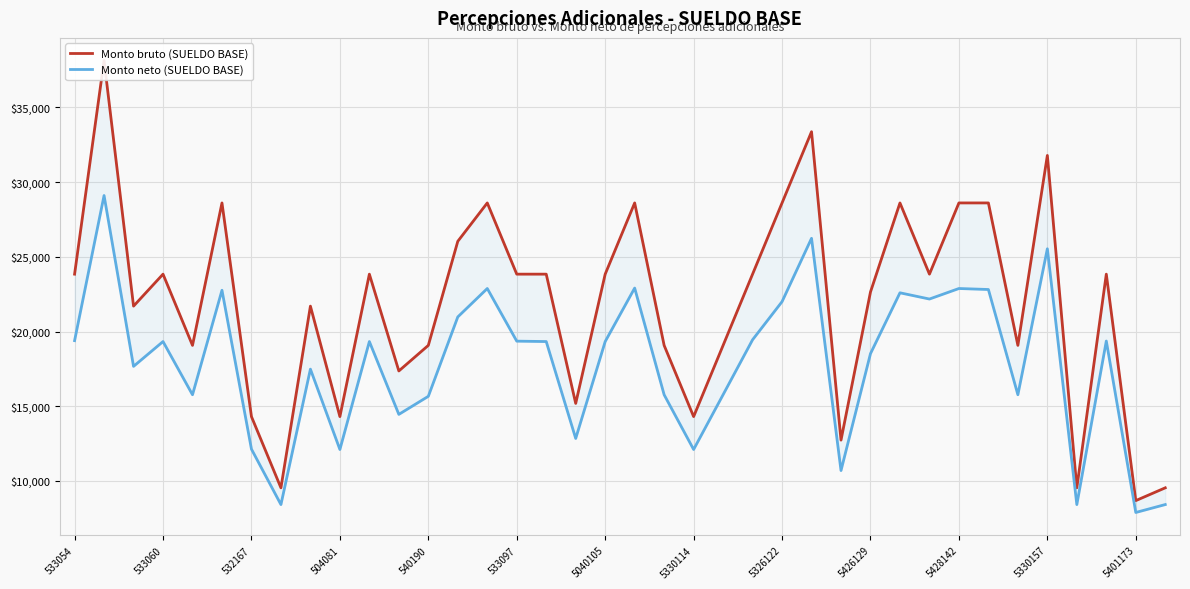

List the series in order of their peak value, lowest first.

Monto neto (SUELDO BASE), Monto bruto (SUELDO BASE)